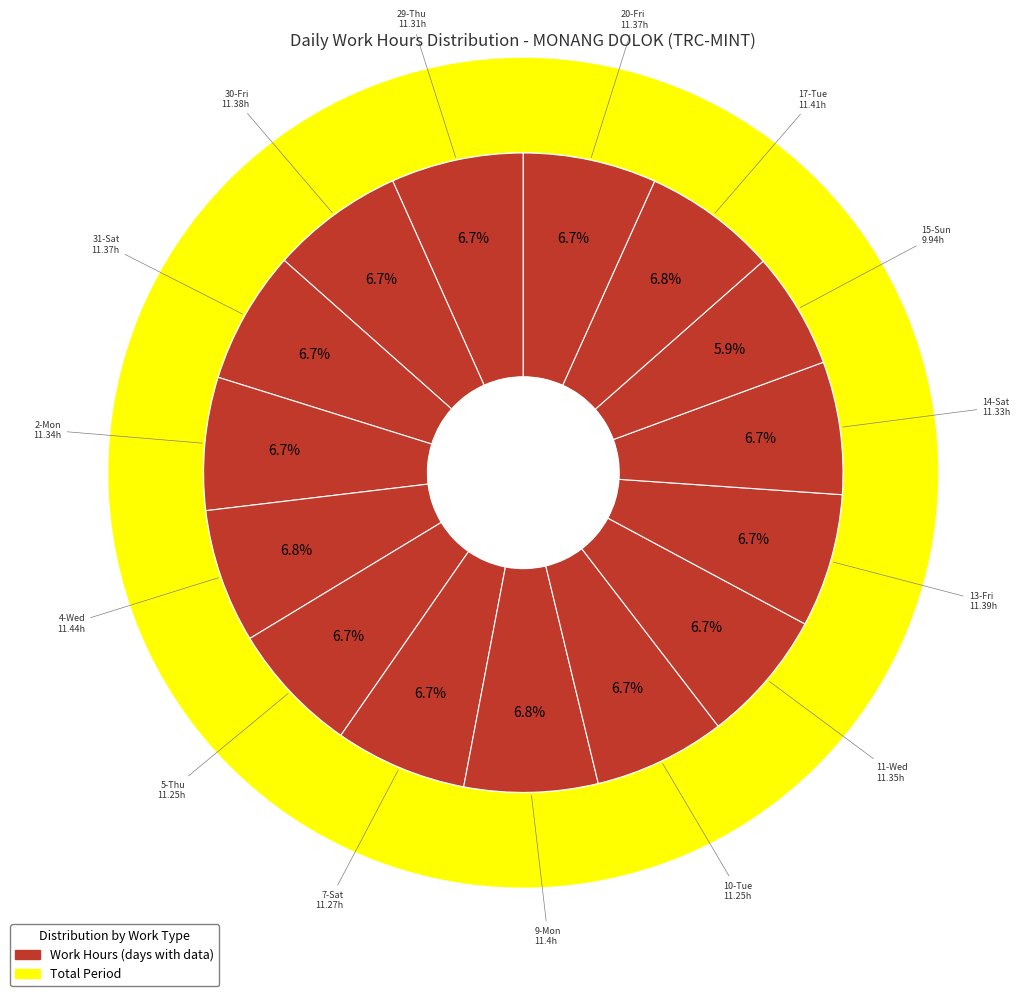

What percentage do 5-Thu and 14-Sat together represent?

13.4%